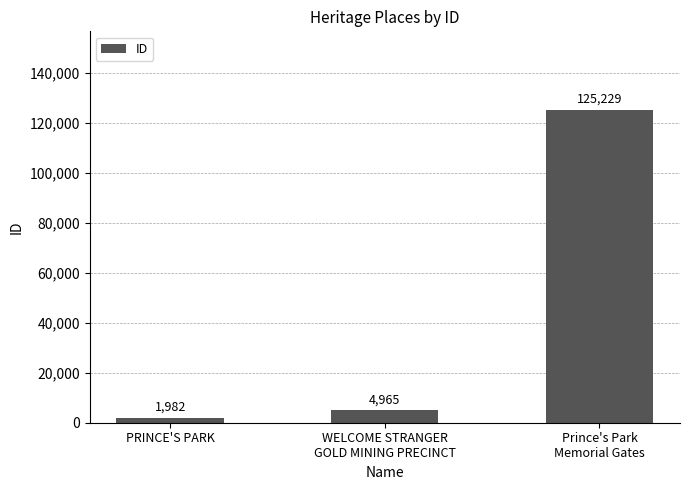

Is it true that the value at PRINCE'S PARK is 1982?

True